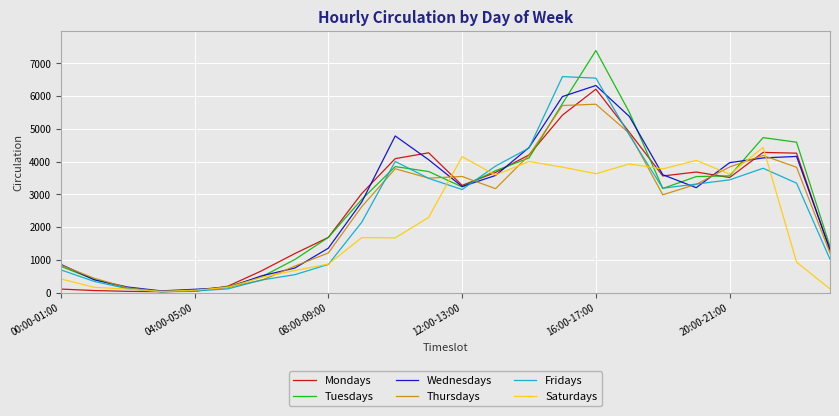

What is the greatest value displayed?

7391